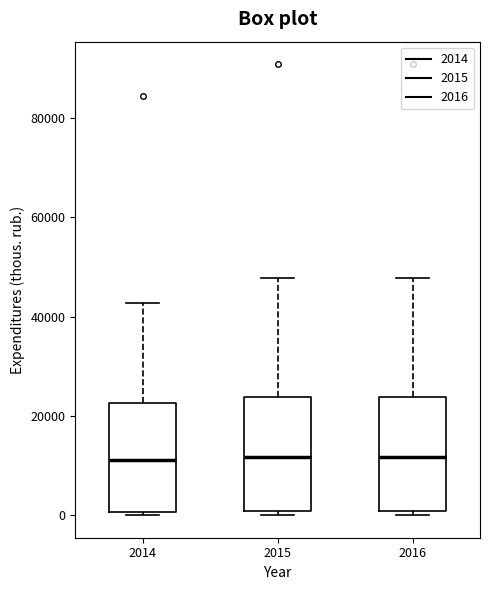

Reading left to right, transcribe this box plot: for each box, give where its median line is, the range the box spans, and where its two whiskers end, as read against the y-axis. The values are not printed on the chart, so give them approximately, as read against the axis.

2014: median 12000, box 0 to 22000, whiskers 0 (just below the box's lower edge) to 42000
2015: median 12000, box 0 to 24000, whiskers 0 (just below the box's lower edge) to 48000
2016: median 12000, box 0 to 24000, whiskers 0 (just below the box's lower edge) to 48000